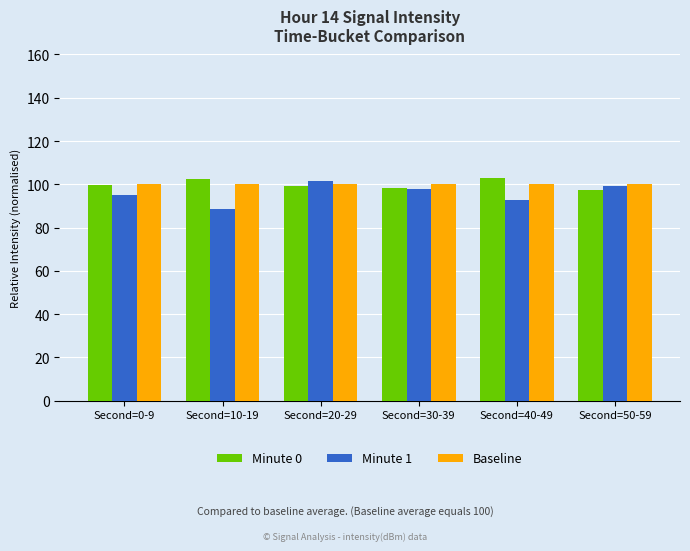

How many series are shown in this chart?

3